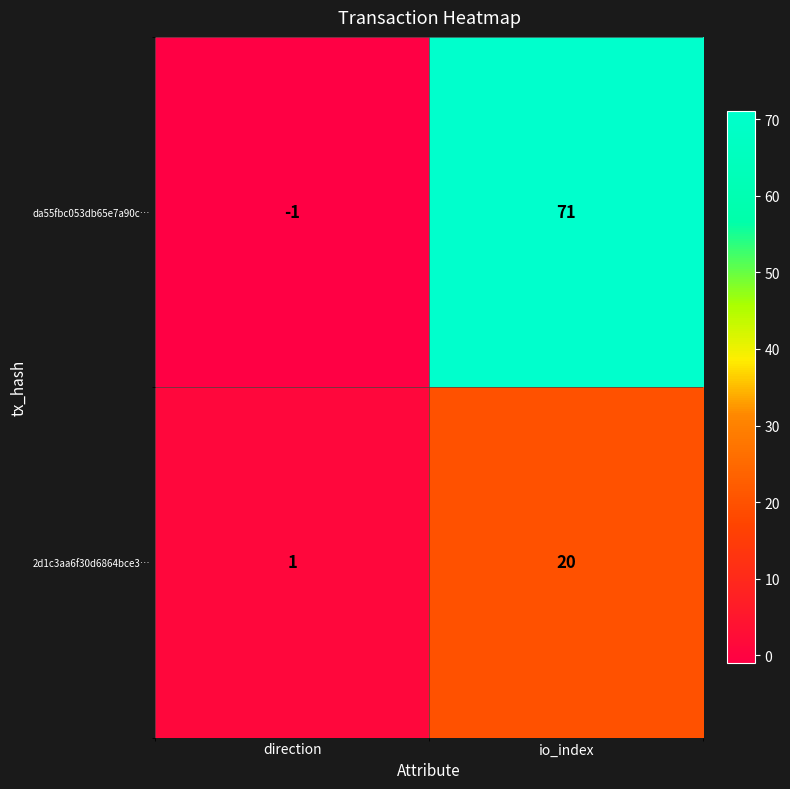

Reading left to right, what are all the values shown in this chart?

da55fbc053db65e7a90c…: -1	71
2d1c3aa6f30d6864bce3…: 1	20